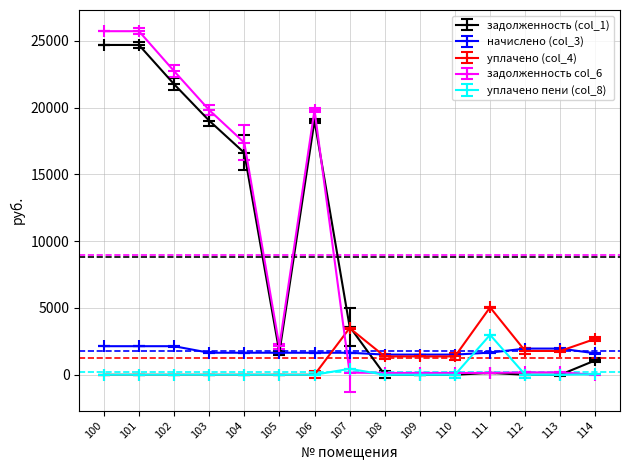

Which series has the widest spread of values?

задолженность col_6